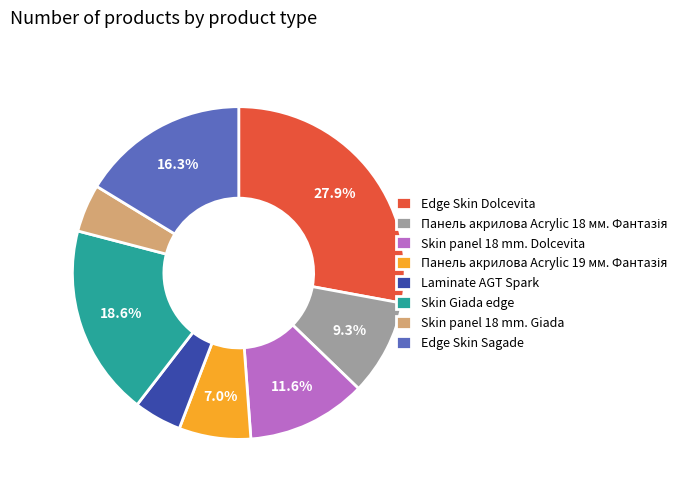

True or false: Skin panel 18 mm. Dolcevita accounts for 24% of the total.

False